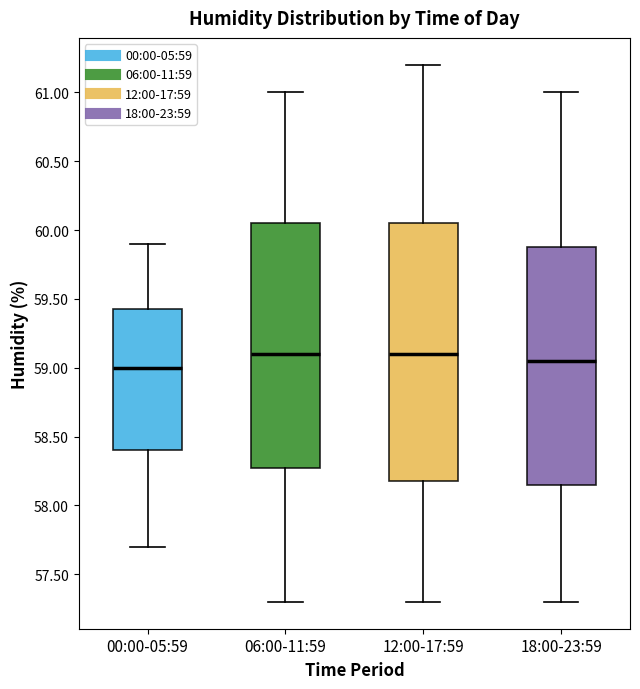

Reading left to right, transcribe this box plot: for each box, give where its median line is, the range the box spans, and where its two whiskers end, as read against the y-axis. The values are not printed on the chart, so give them approximately, as read against the axis.

00:00-05:59: median 59.00, box 58.40 to 59.45, whiskers 57.70 to 59.90
06:00-11:59: median 59.10, box 58.30 to 60.05, whiskers 57.30 to 61.00
12:00-17:59: median 59.10, box 58.20 to 60.05, whiskers 57.30 to 61.20
18:00-23:59: median 59.05, box 58.15 to 59.90, whiskers 57.30 to 61.00